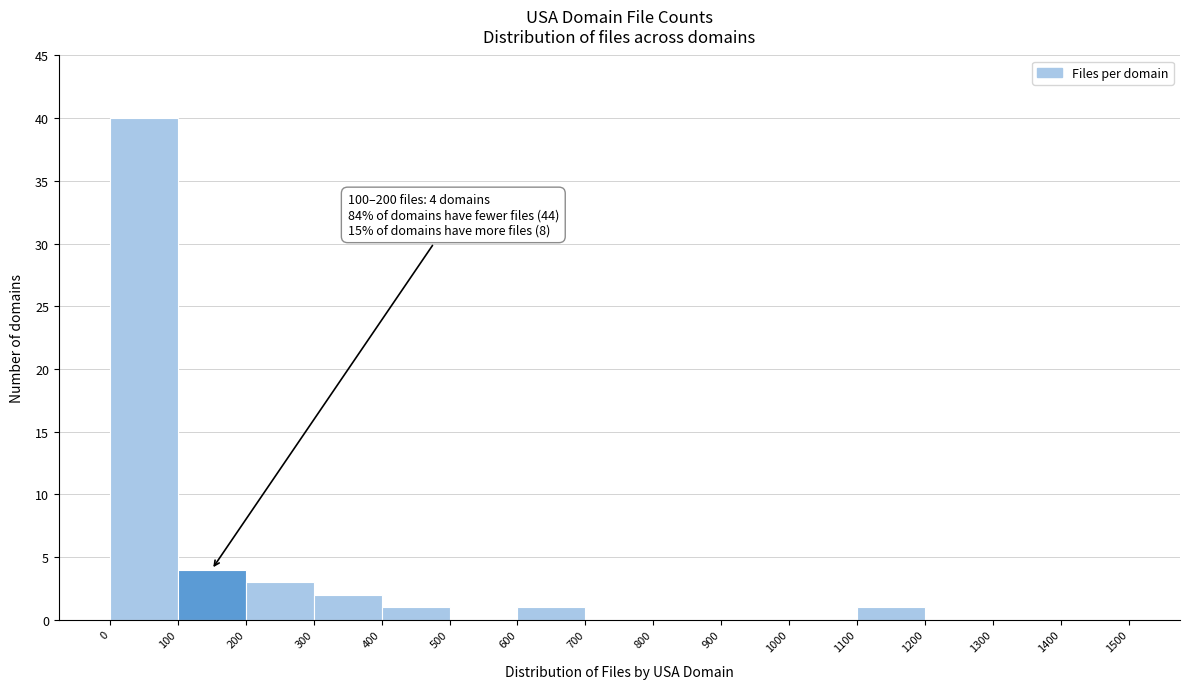

Which range on the x-axis has the tallest bar?

0 to 100